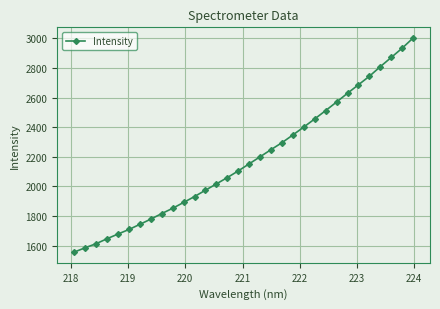

What is the minimum value shown in the chart?

1556.6